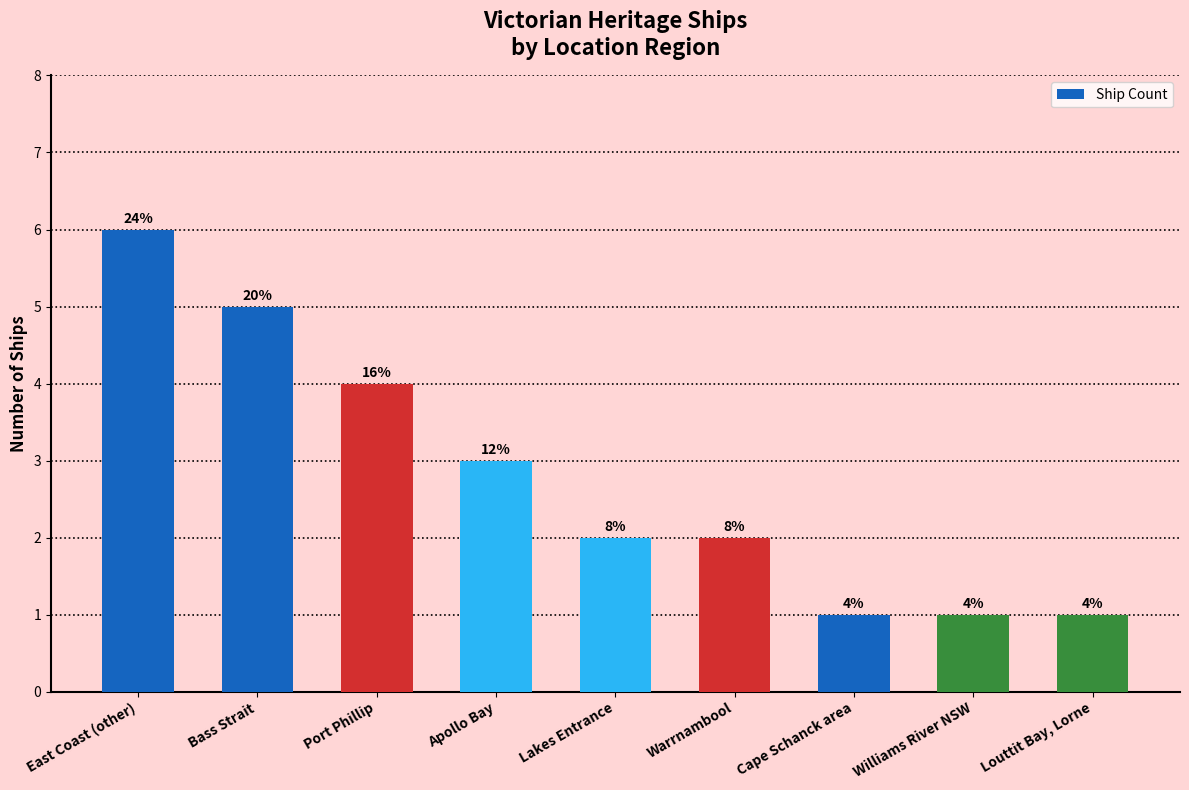

What is the value of the 1st bar from the left?

6